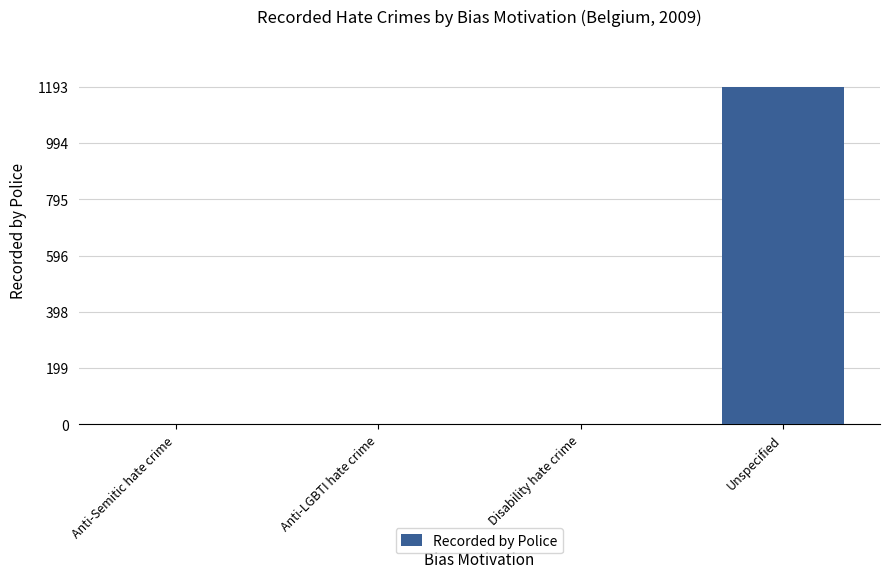

The value at Unspecified is 356. True or false?

False